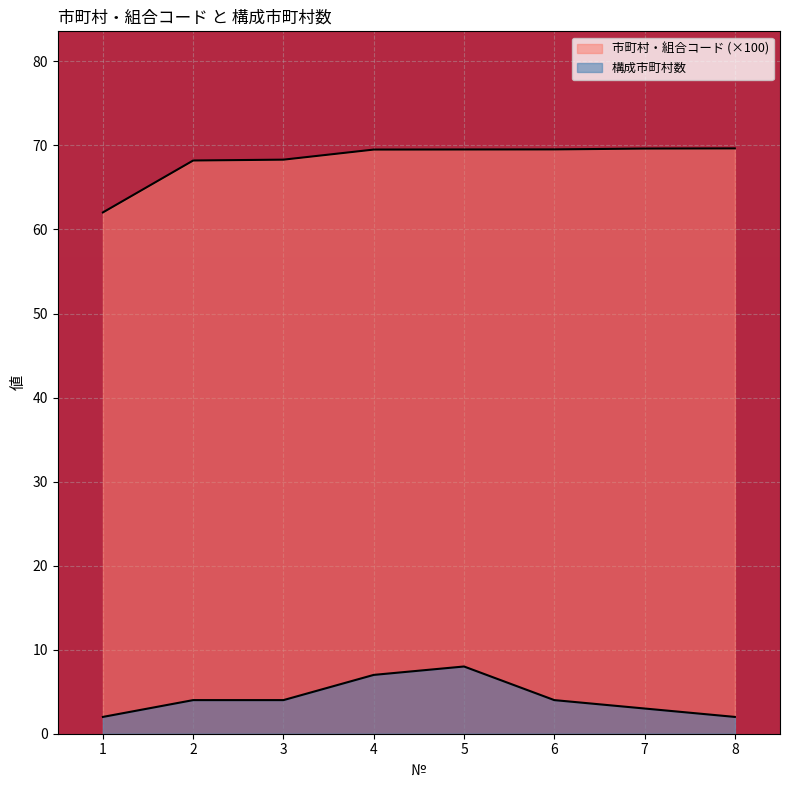

True or false: 構成市町村数 and 市町村・組合コード cross at least once.

False